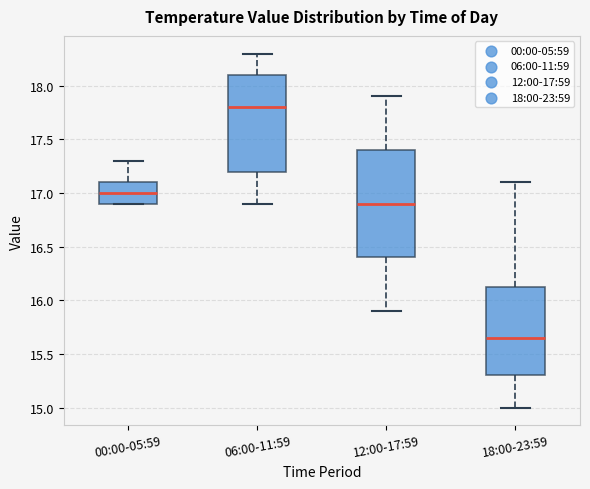

Which box has the highest median line?

06:00-11:59